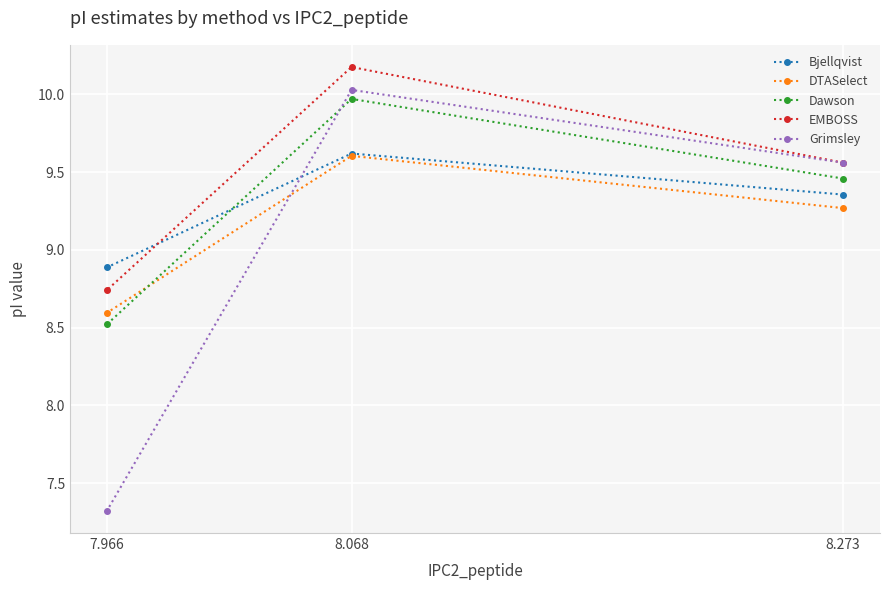

Is it true that DTASelect equals 4.6 at 8.273?

False